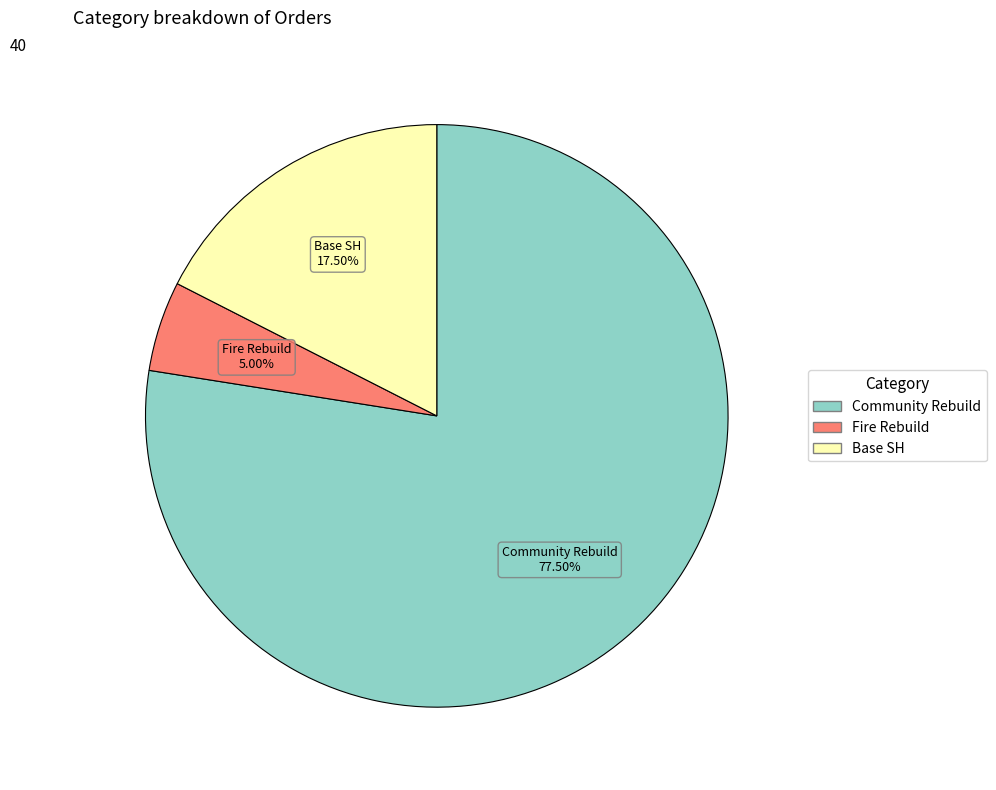

Rank the categories by value from highest to lowest.

Community Rebuild, Base SH, Fire Rebuild